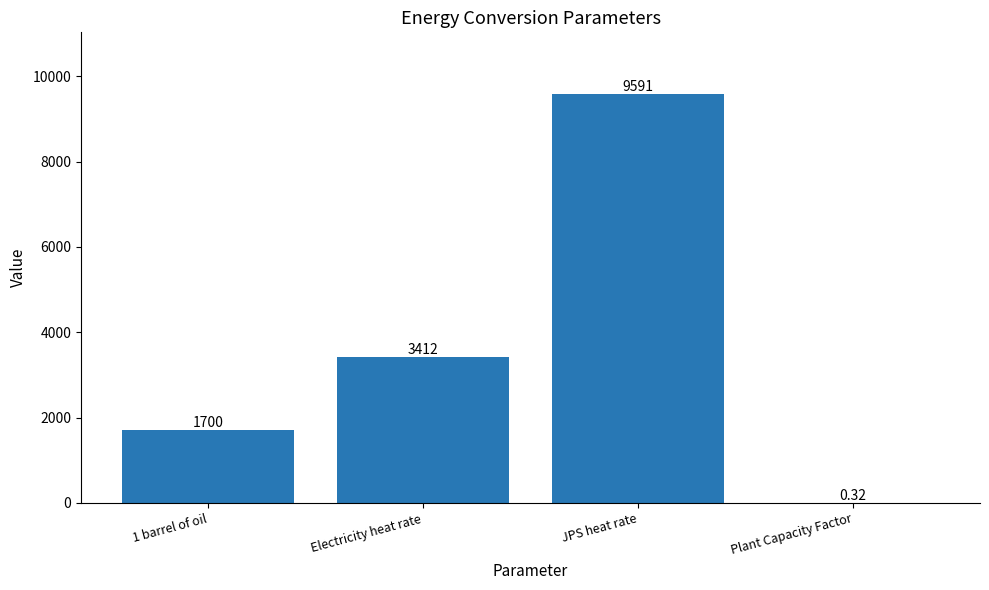

Which category has the highest value across all series?

JPS heat rate